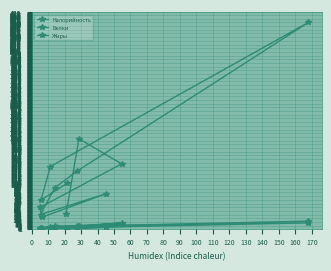

Between 50 and 20, which is larger?

20